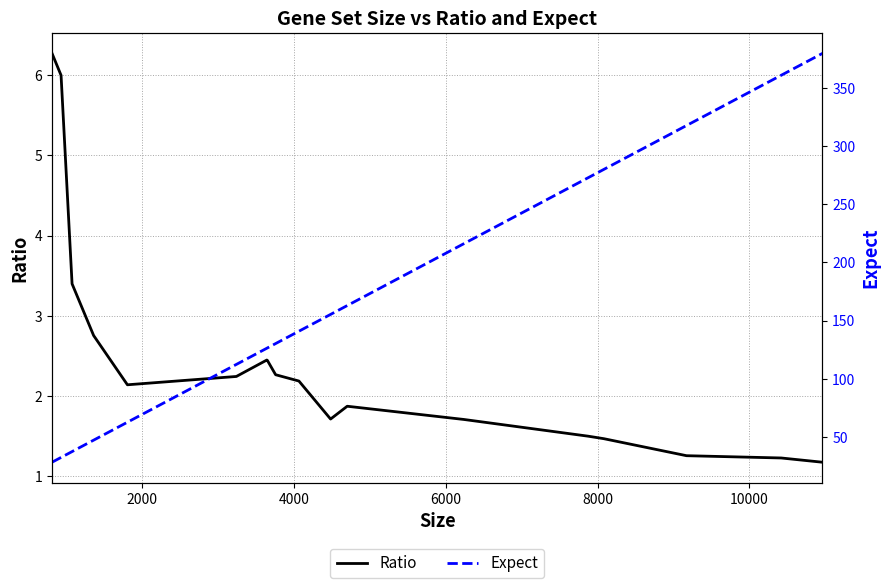

The Expect series shows 430.1 at 17. True or false?

False